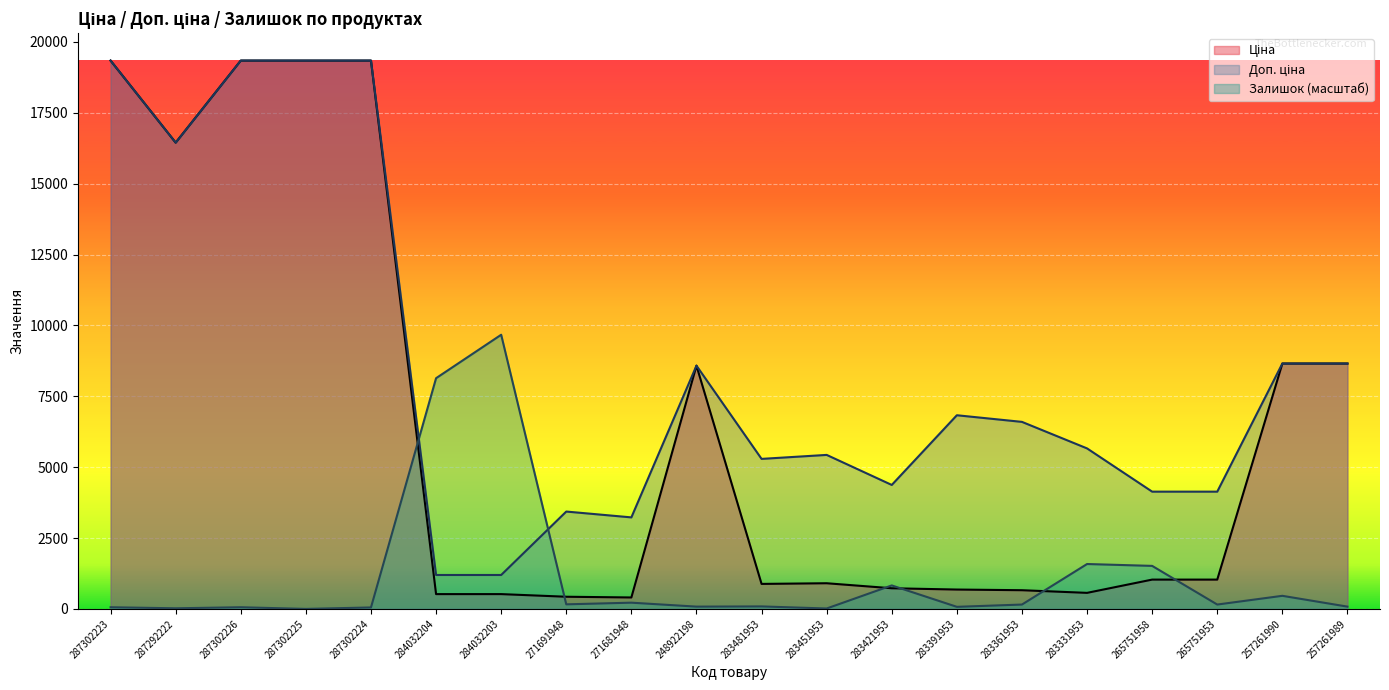

At which label is Доп. ціна closest to 10270?

257261990